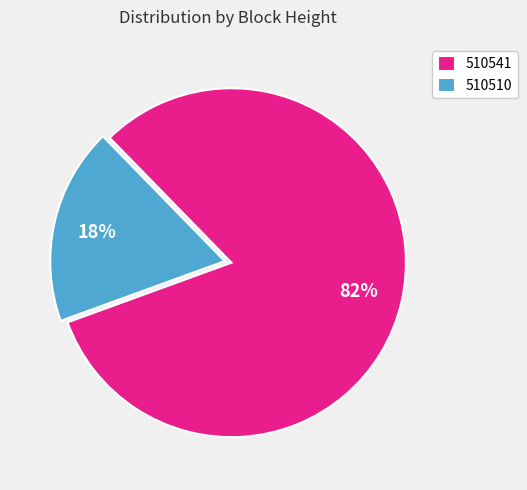

Does 510541 account for over 50% of the chart?

Yes